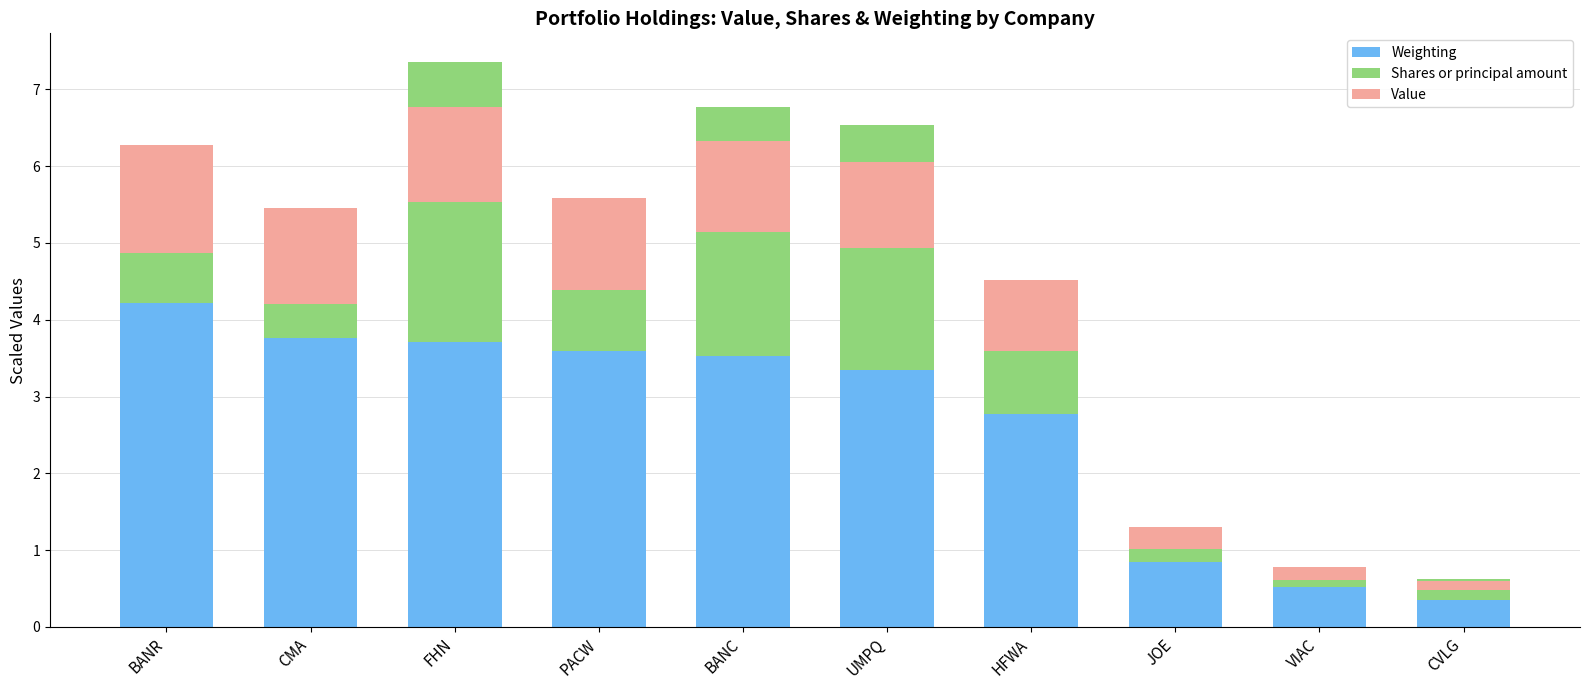

What position from the right is CVLG?

1